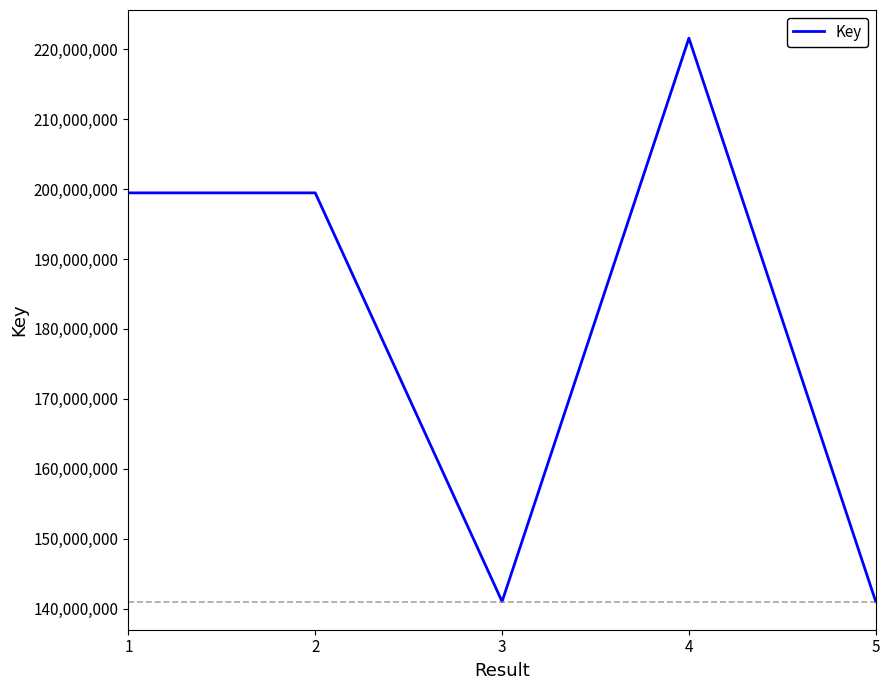

What is the ratio of the value at 2 to the value at 3?

1.4